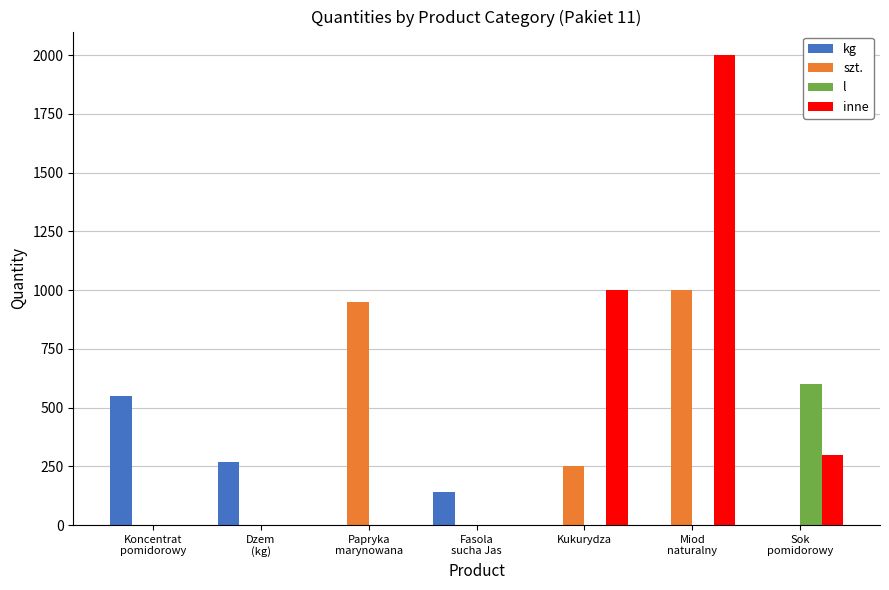

Where is szt. nearest to the value 500?

Kukurydza